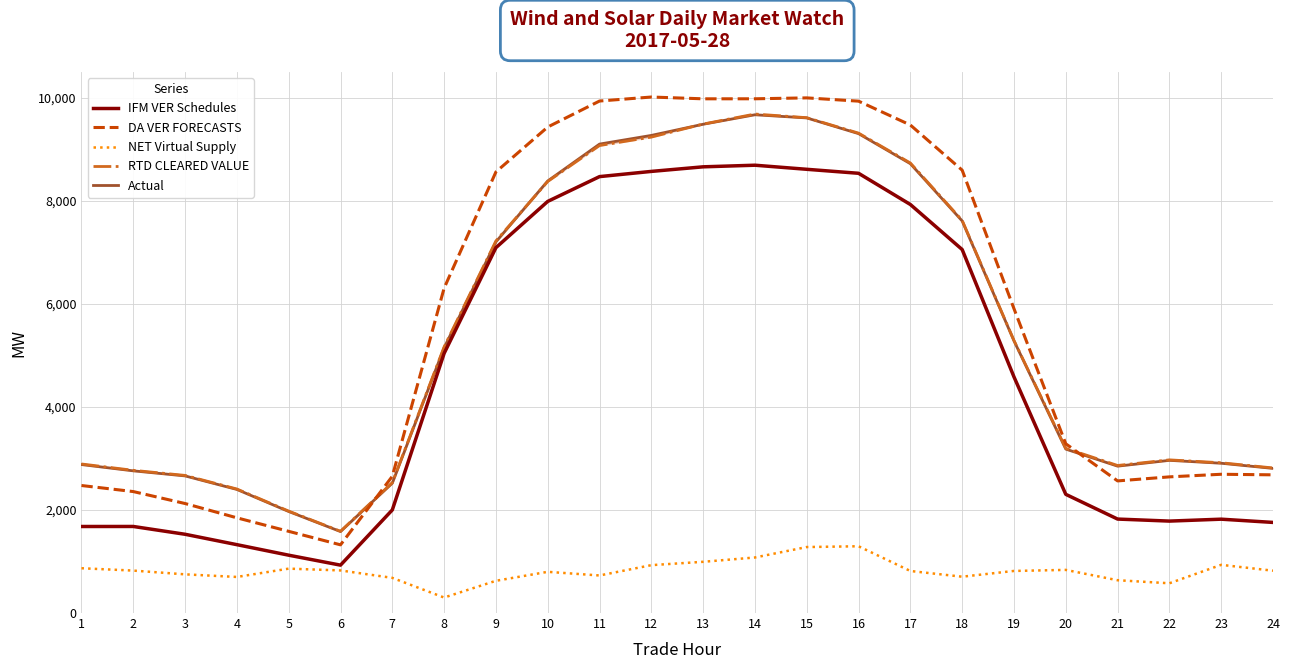

Which label corresponds to the smallest value in the chart?

8